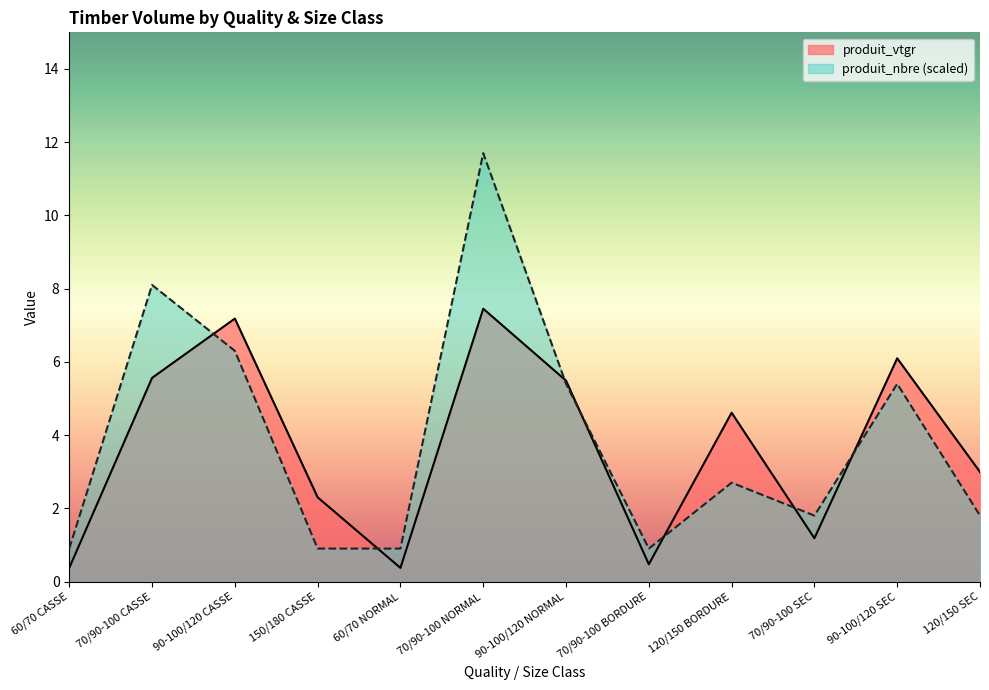

Between 60/70 NORMAL and 90-100/120 NORMAL, which series saw the biggest shift?

produit_vtgr